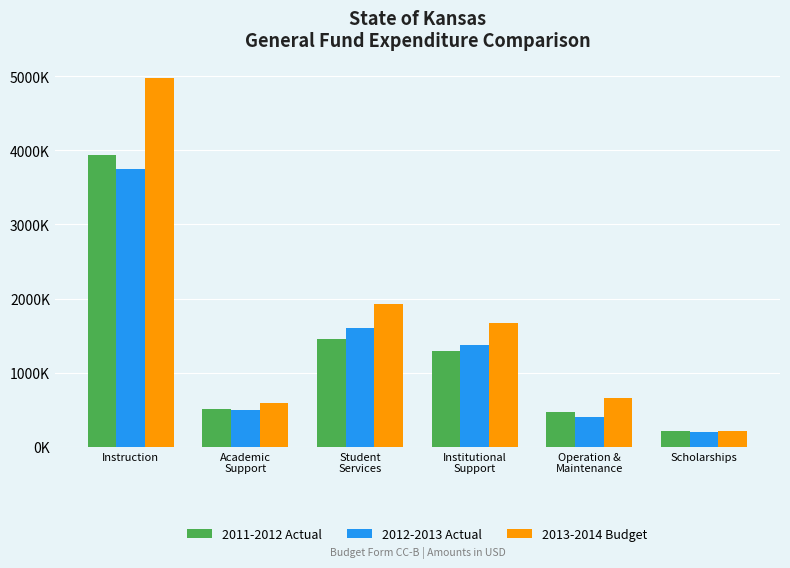

What are all the series names shown in the legend?

2011-2012 Actual, 2012-2013 Actual, 2013-2014 Budget